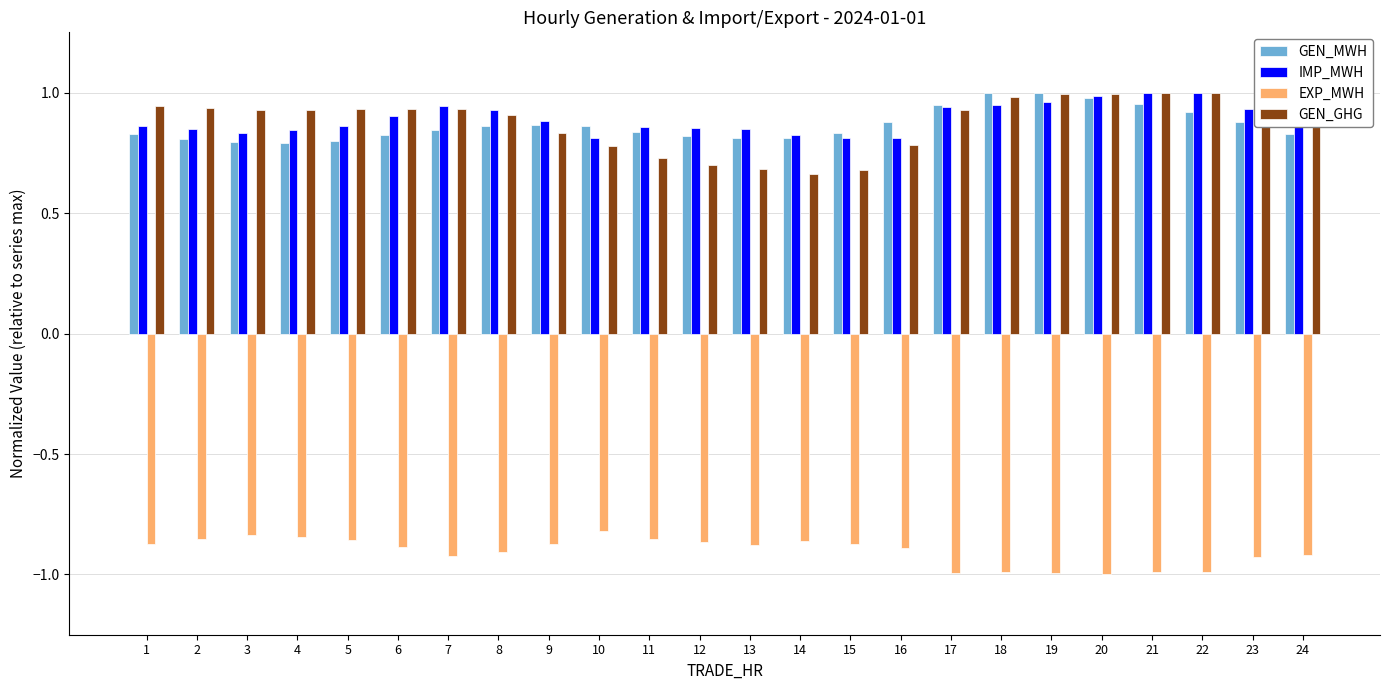

What is the sum of all IMP_MWH values?

21.4